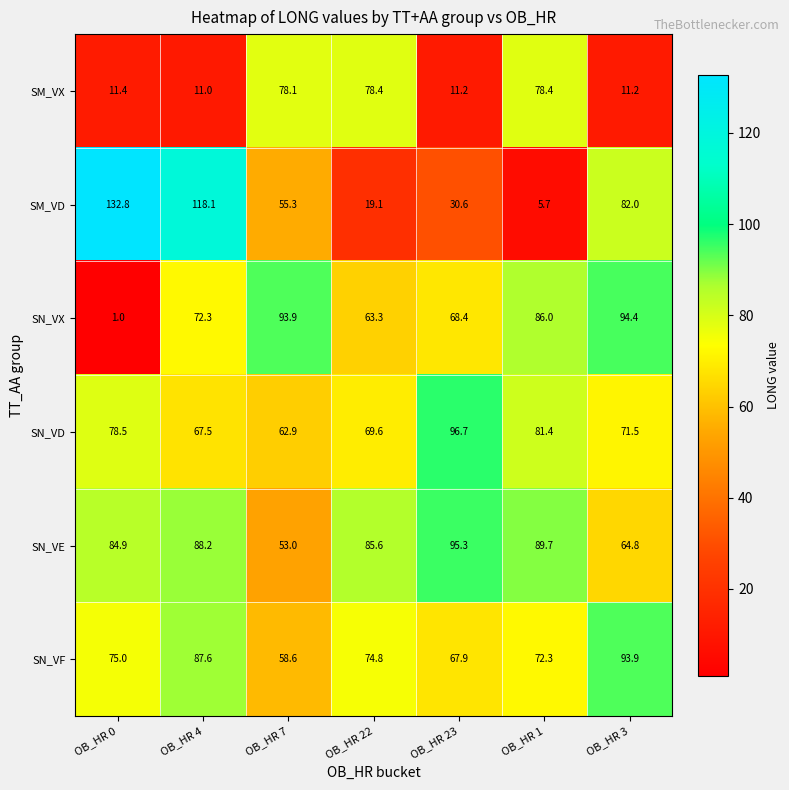

Read the SM_VD value at OB_HR 22.

19.1